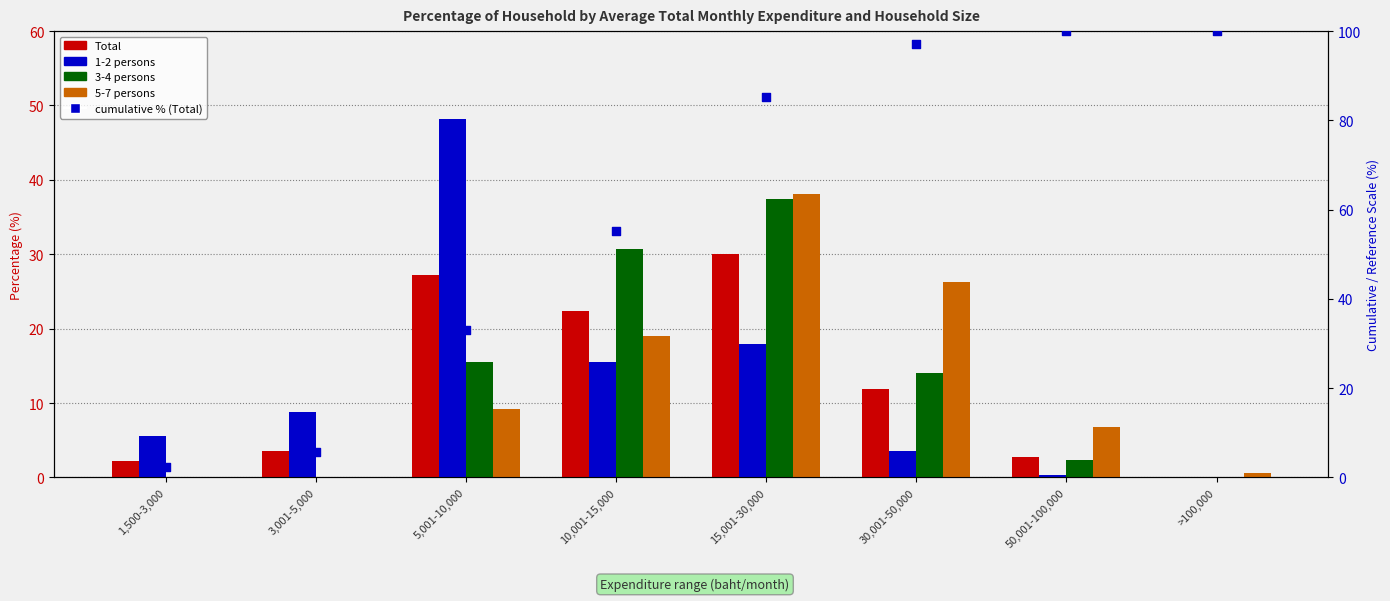

Which series has the largest total across all categories?

cumulative % (Total)